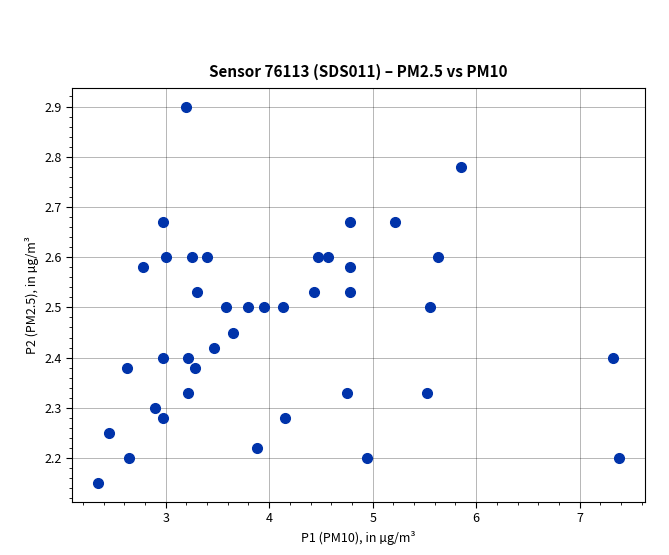

What is the range of X values (max minus min)?

5.0